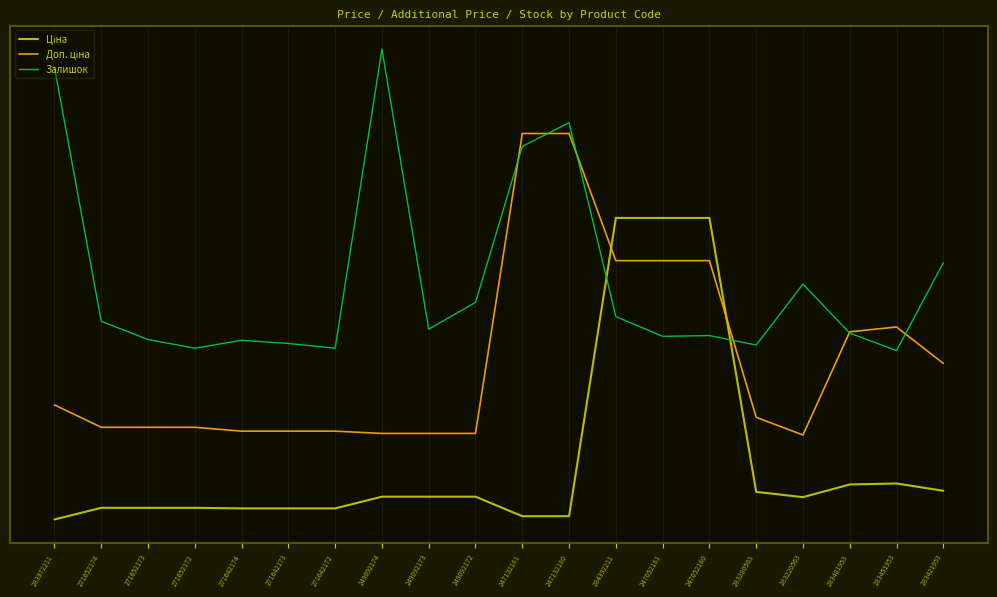

True or false: Доп. ціна has a value of 0.1 at 249092172.

False